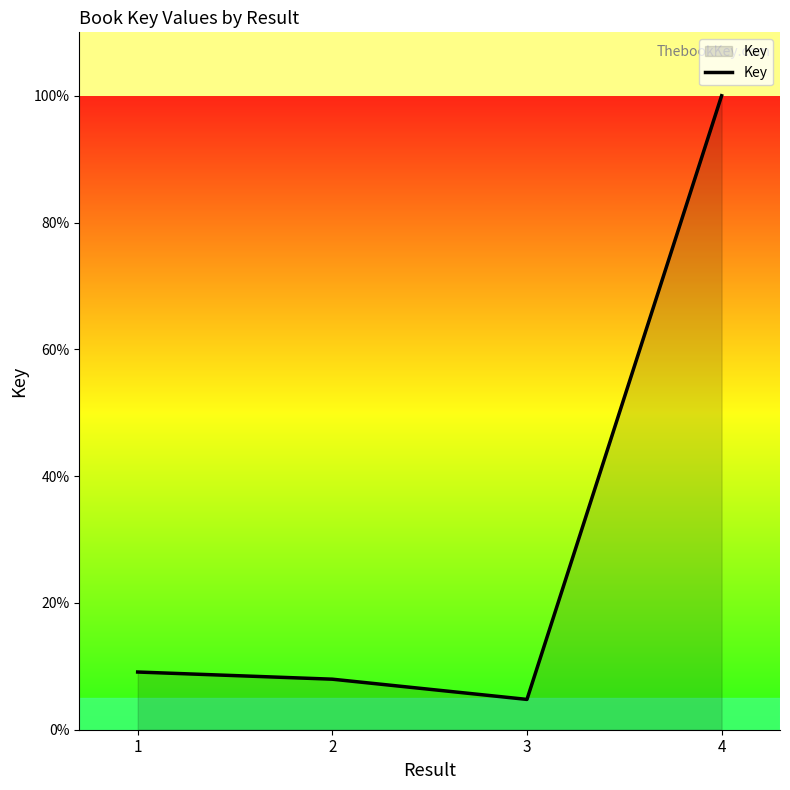

Which has a higher value, 4 or 2?

4